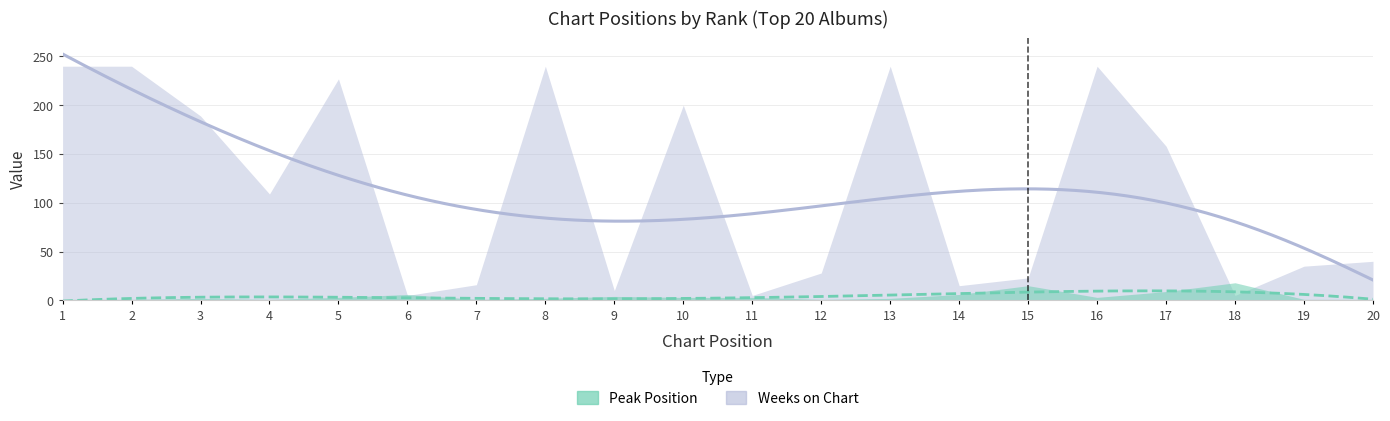

How many values in the Weeks on Chart series are below 109?

10